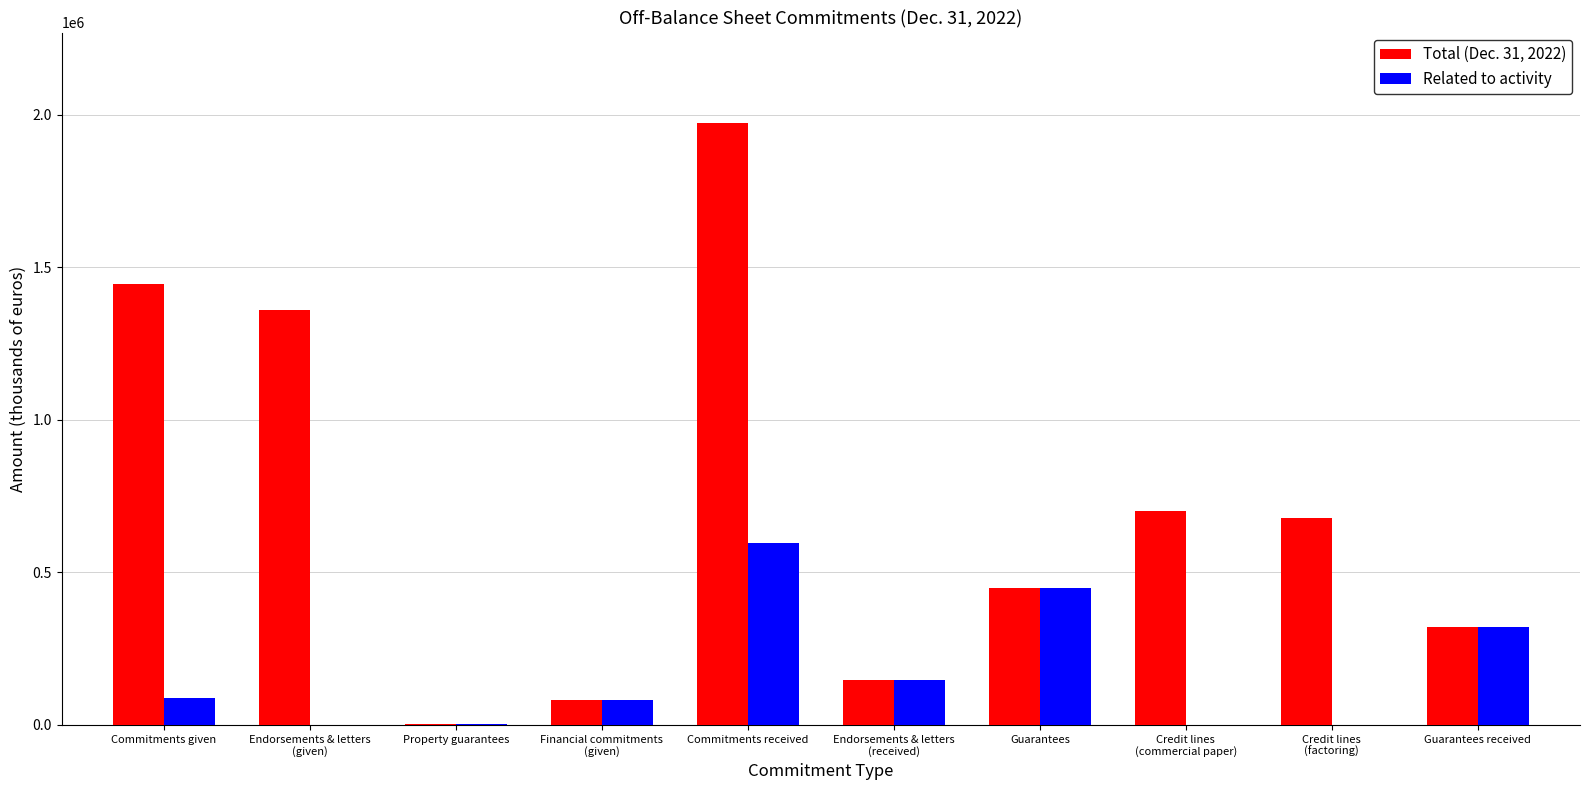

True or false: Related to activity has a value of 529941 at Guarantees received.

False